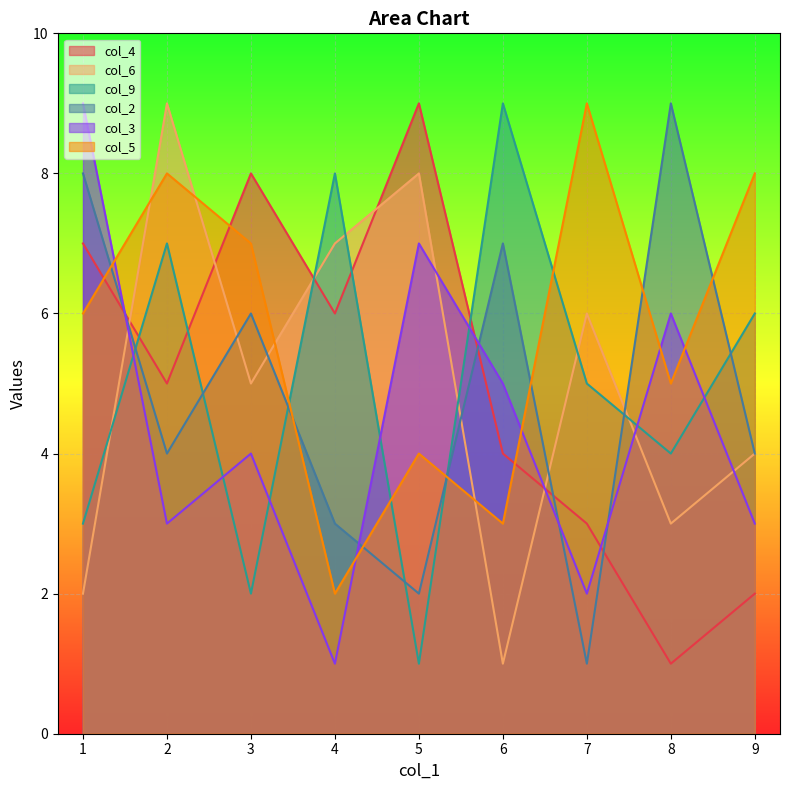

The value of col_2 at 3 is 11. True or false?

False